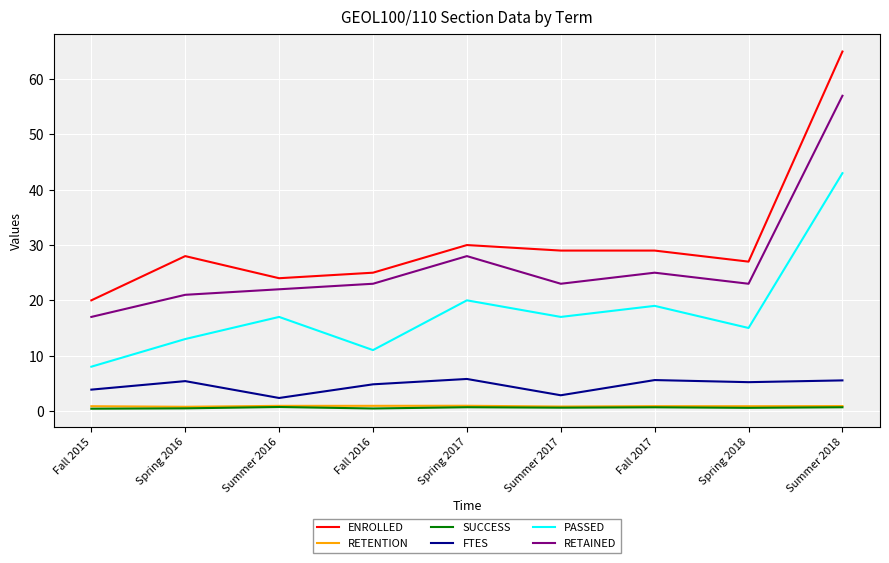

True or false: PASSED and RETENTION cross at least once.

False